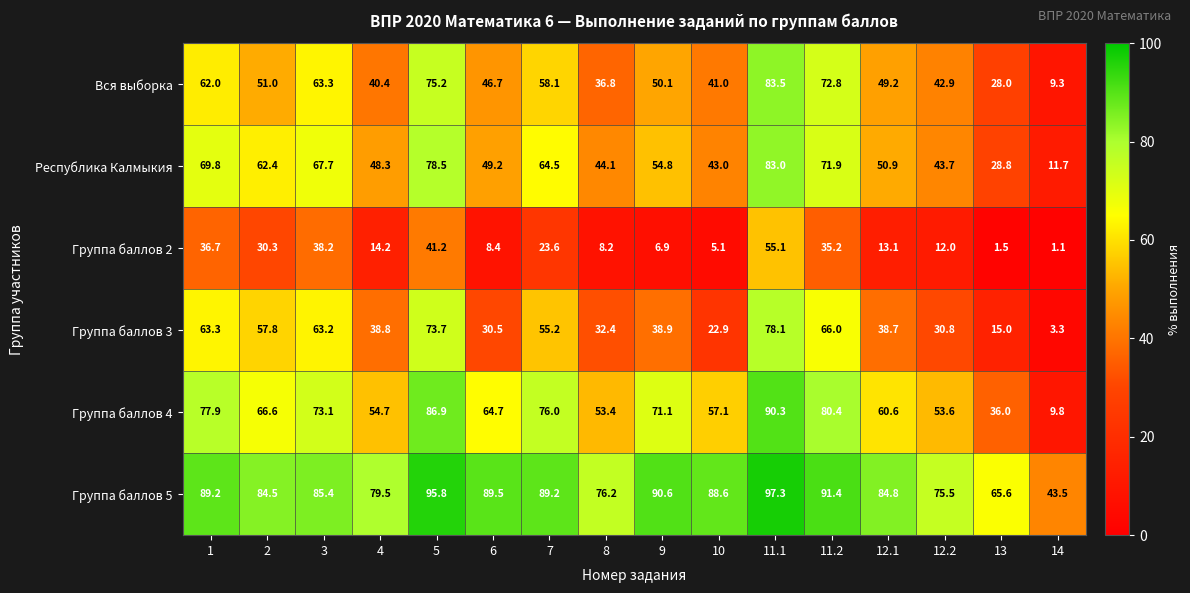

What is the difference between the maximum and minimum values in the Группа баллов 4 series?

80.5